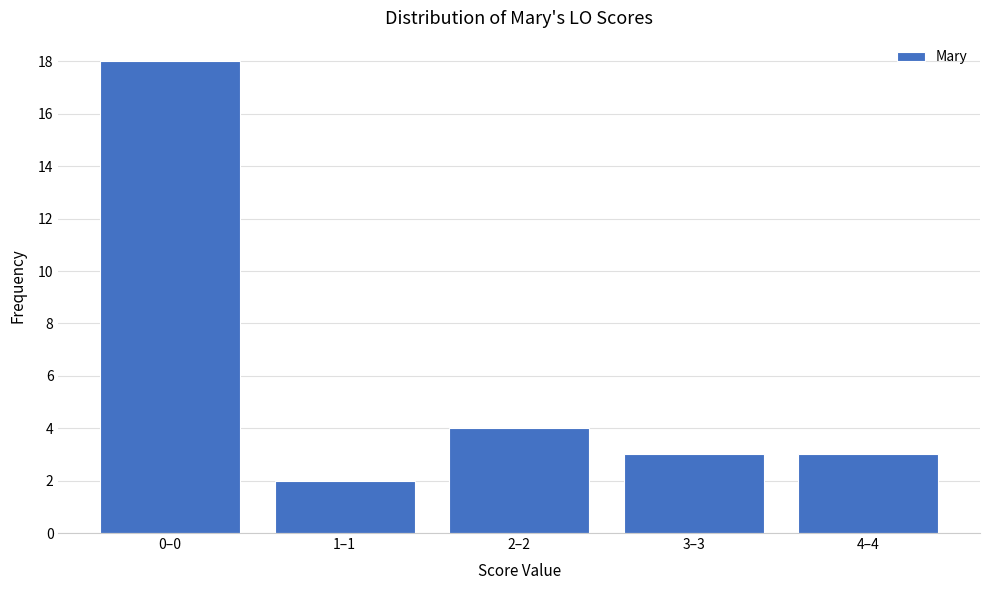

Reading left to right, list all the values displayed in this chart.

18	2	4	3	3